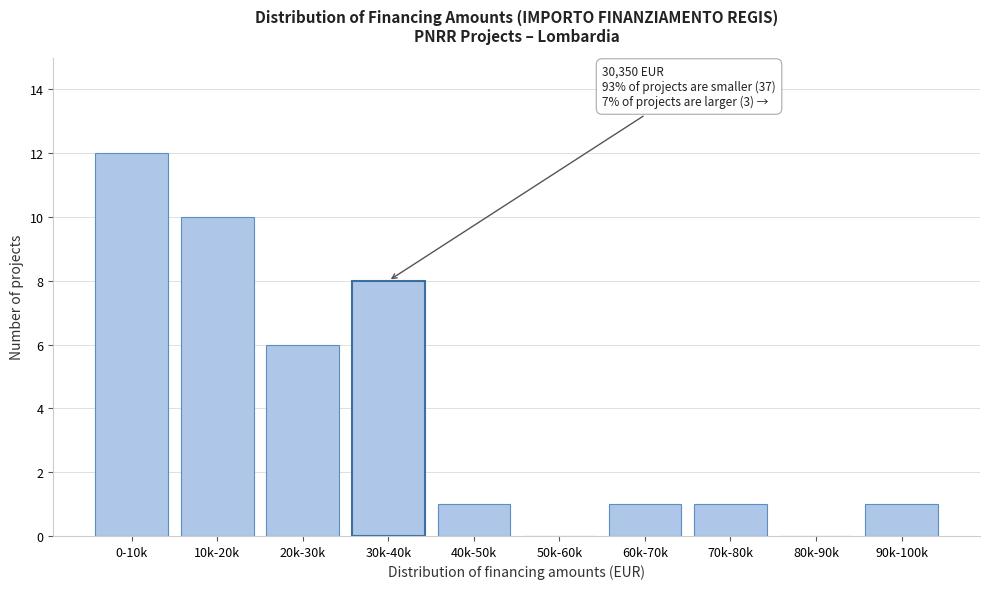

Reading left to right, list all the values displayed in this chart.

0-10k=12	10k-20k=10	20k-30k=6	30k-40k=8	40k-50k=1	50k-60k=0	60k-70k=1	70k-80k=1	80k-90k=0	90k-100k=1